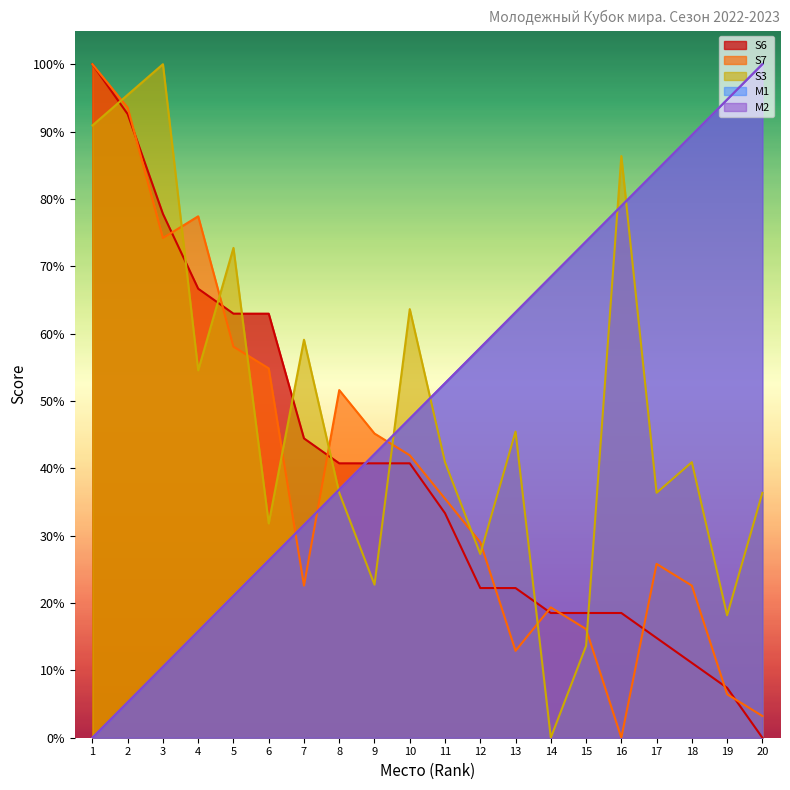

What is the average value of the M1 series?

50.0